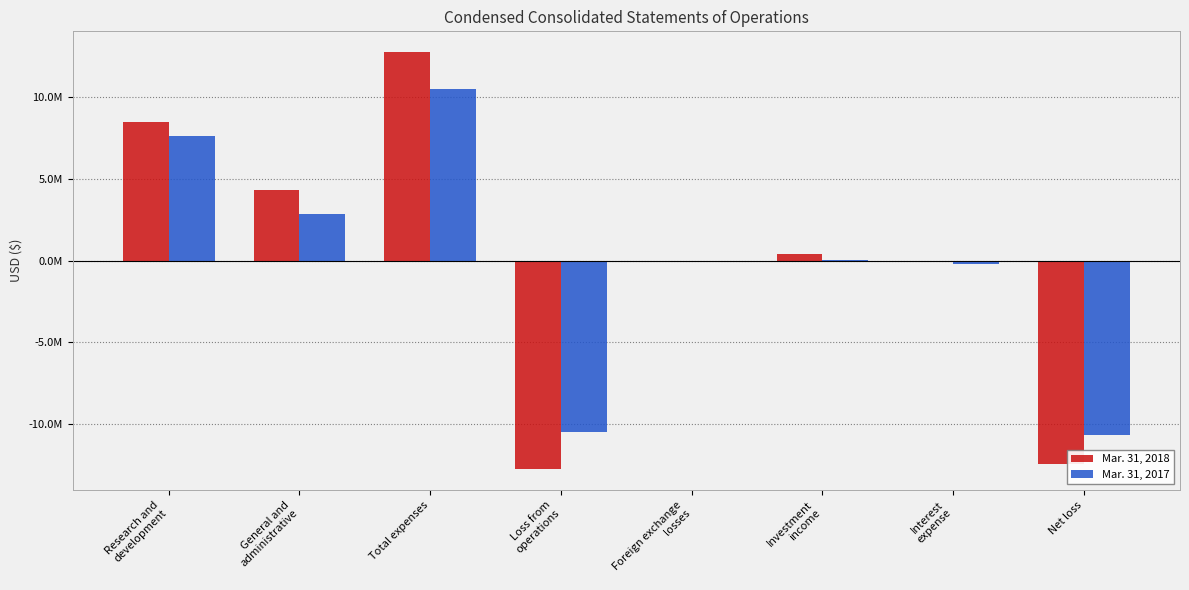

At which label does Mar. 31, 2017 first exceed 58662?

Research and
development